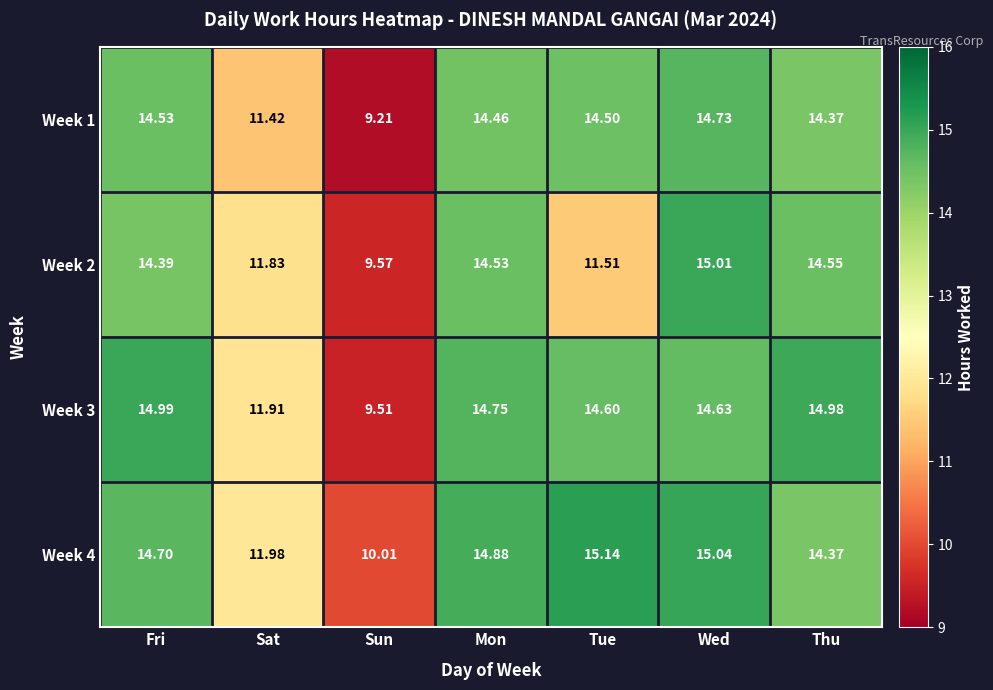

At which category is the sum across all series the highest?

Wed